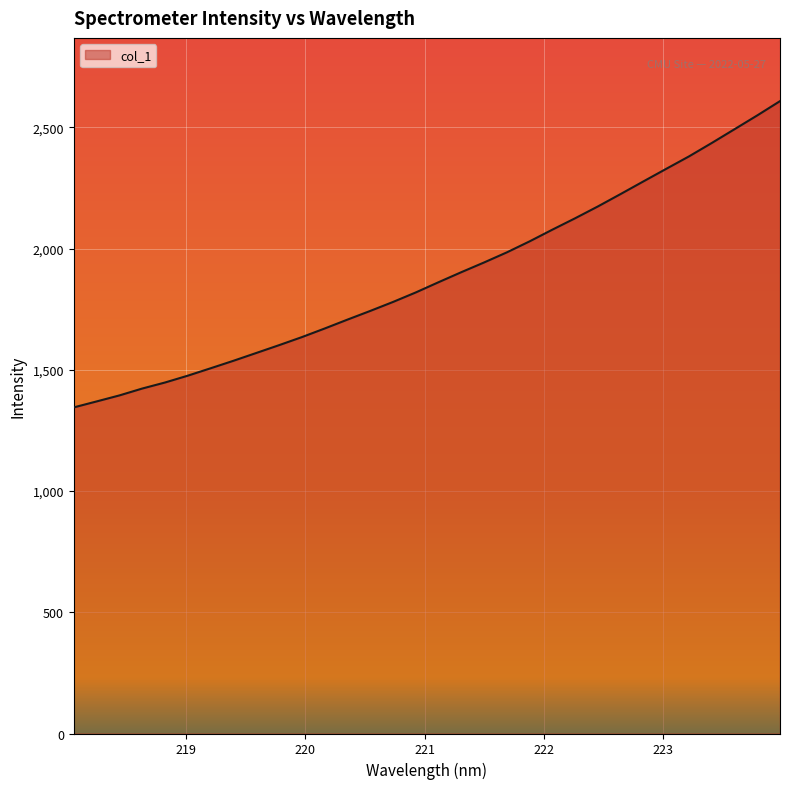

What is the difference between the maximum and minimum values?

1263.2